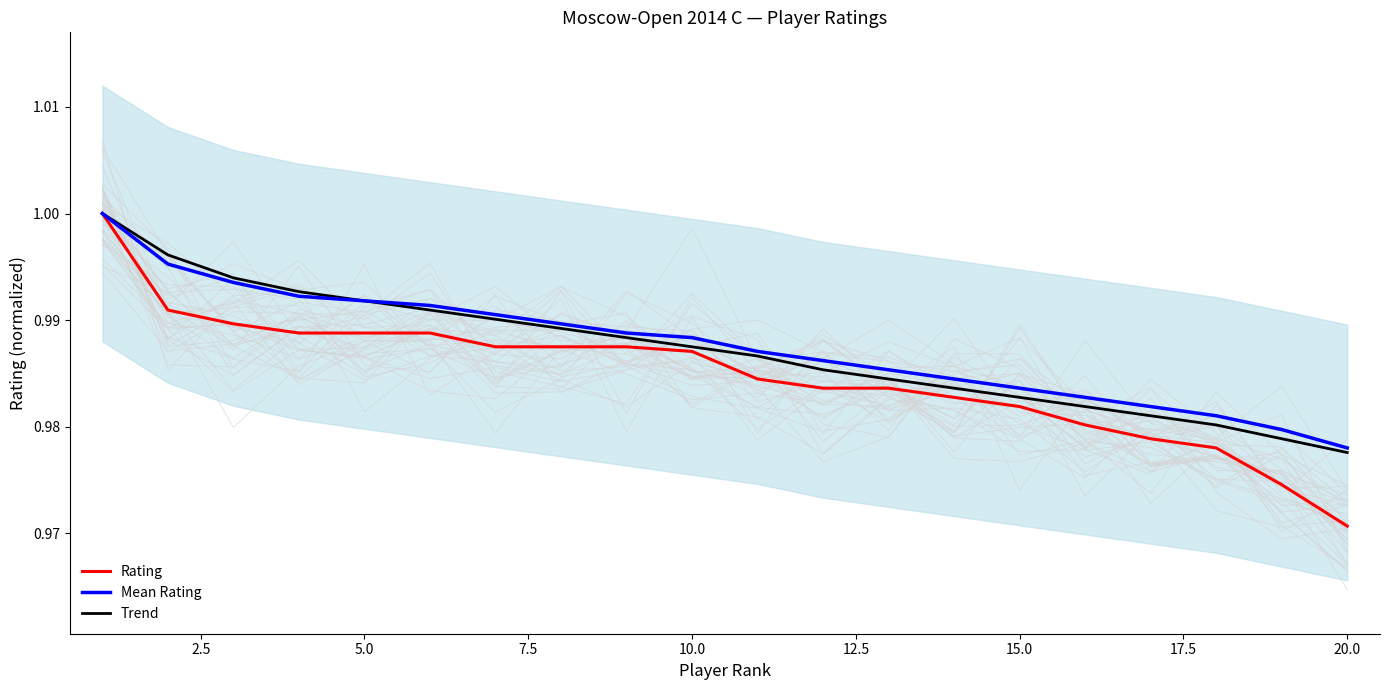

Count the Mean Rating values in the range 0 to 1.

20